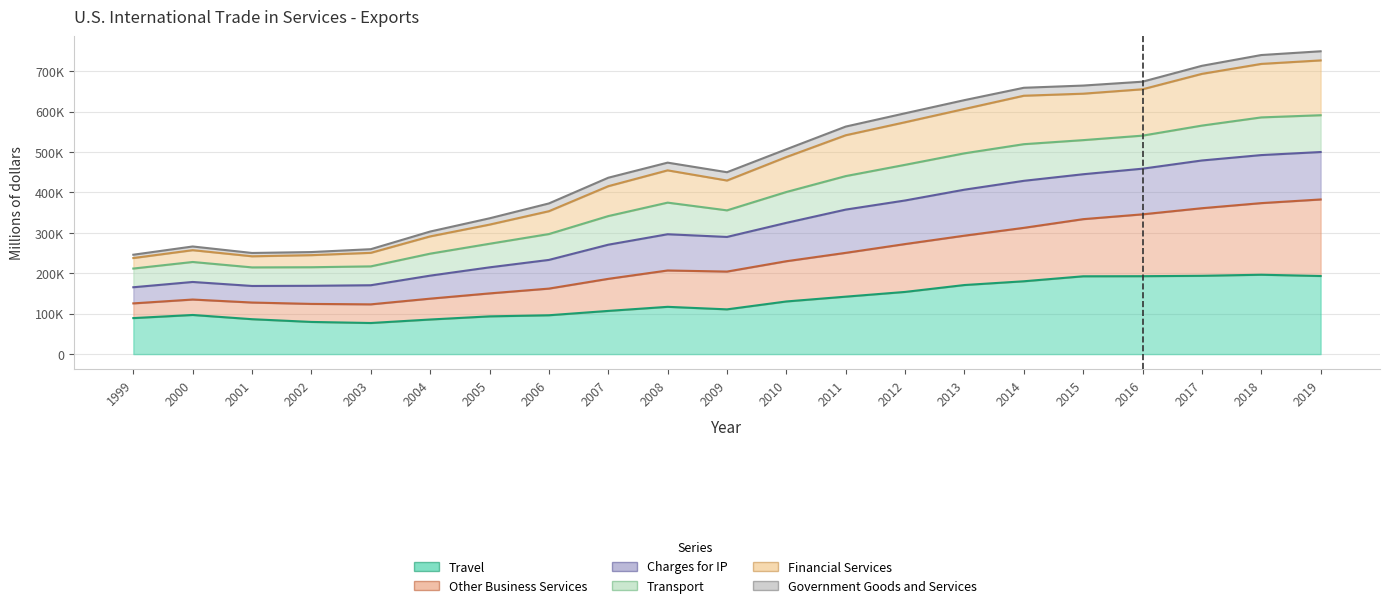

True or false: Other Business Services and Charges for IP cross at least once.

False